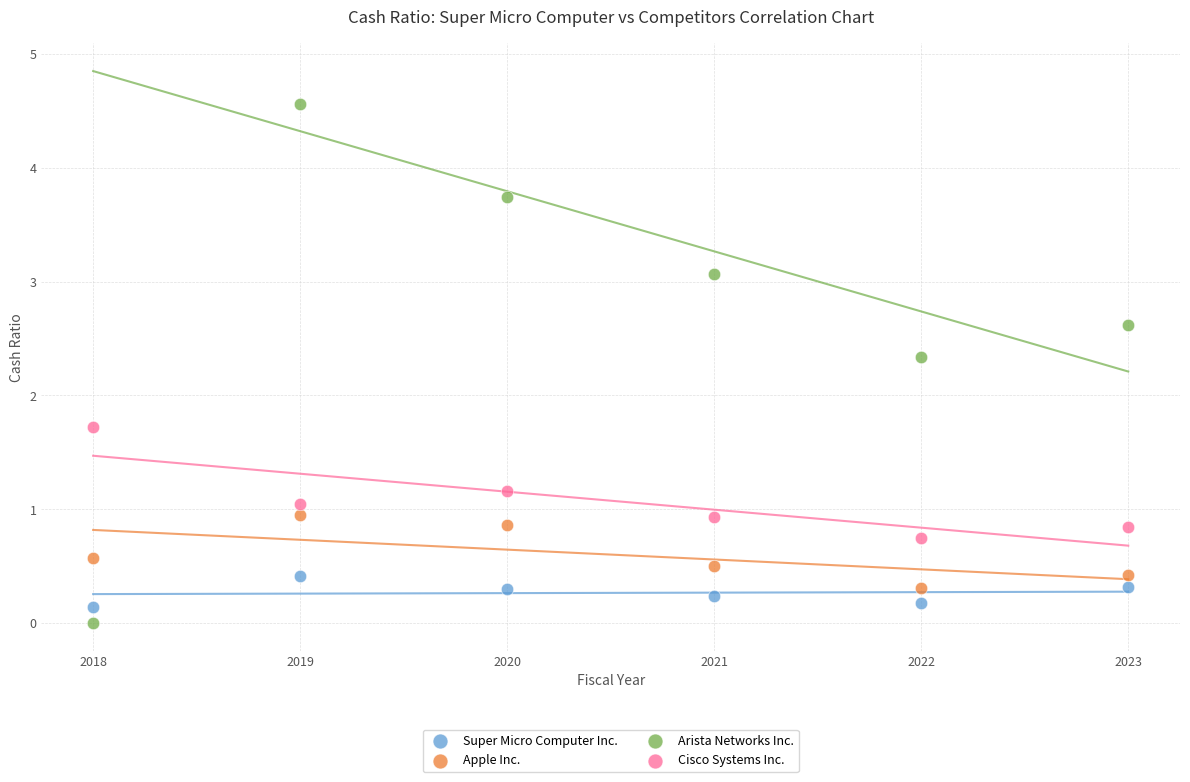

Which series reaches the minimum Y coordinate?

Arista Networks Inc.